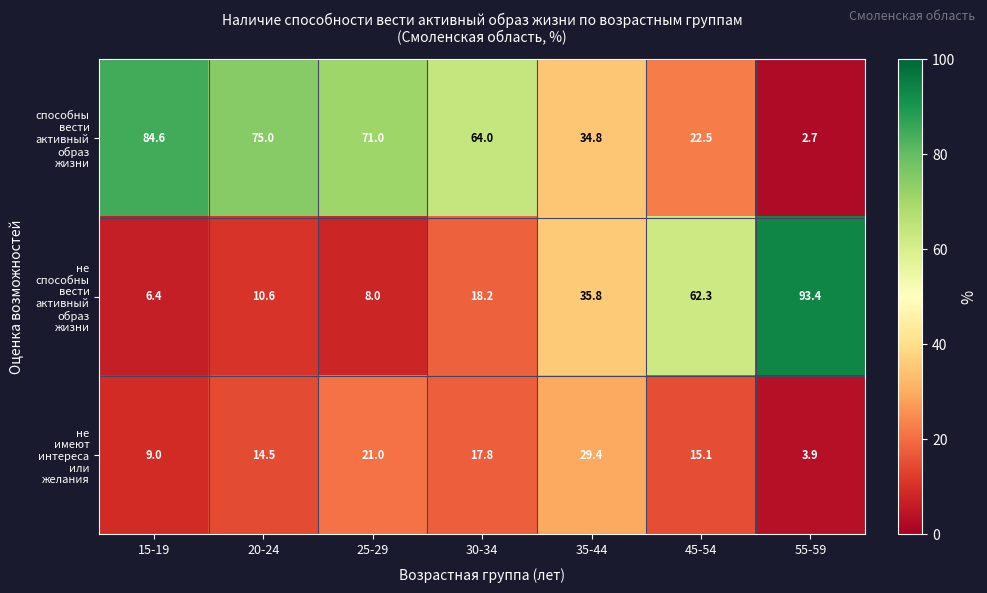

What is the spread (max minus min) of values at 55-59?

90.7